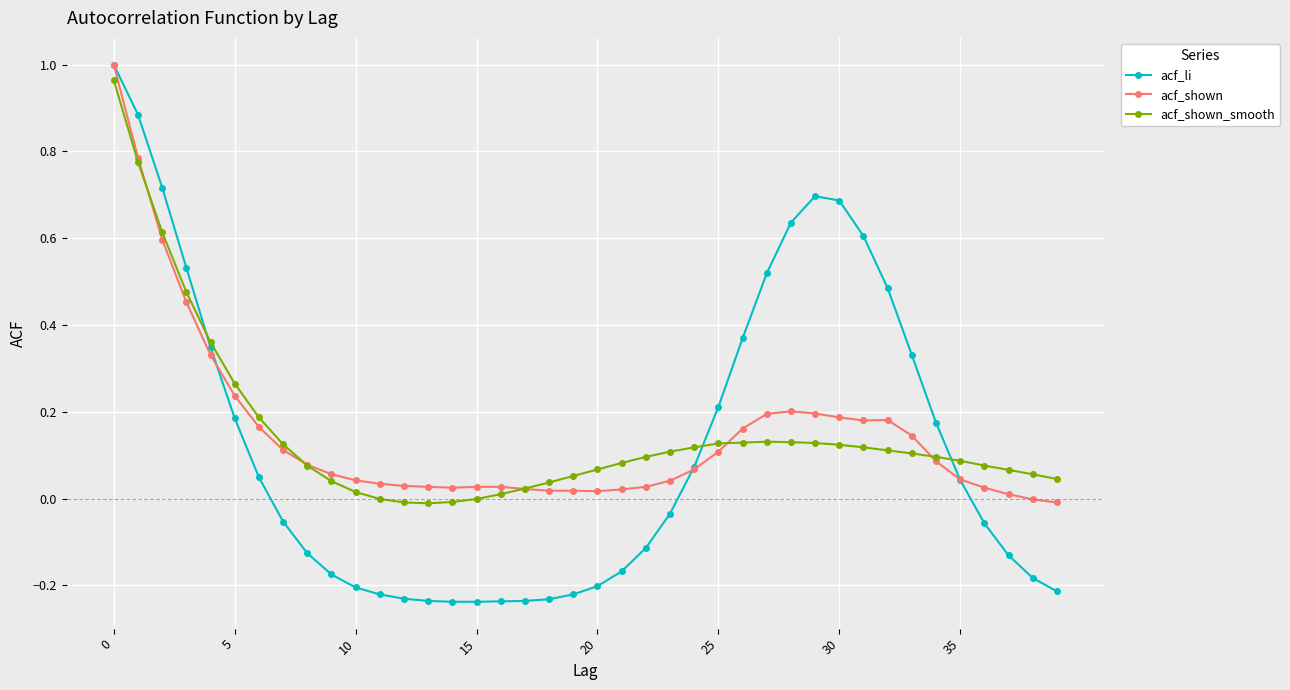

Which series has the widest spread of values?

acf_li